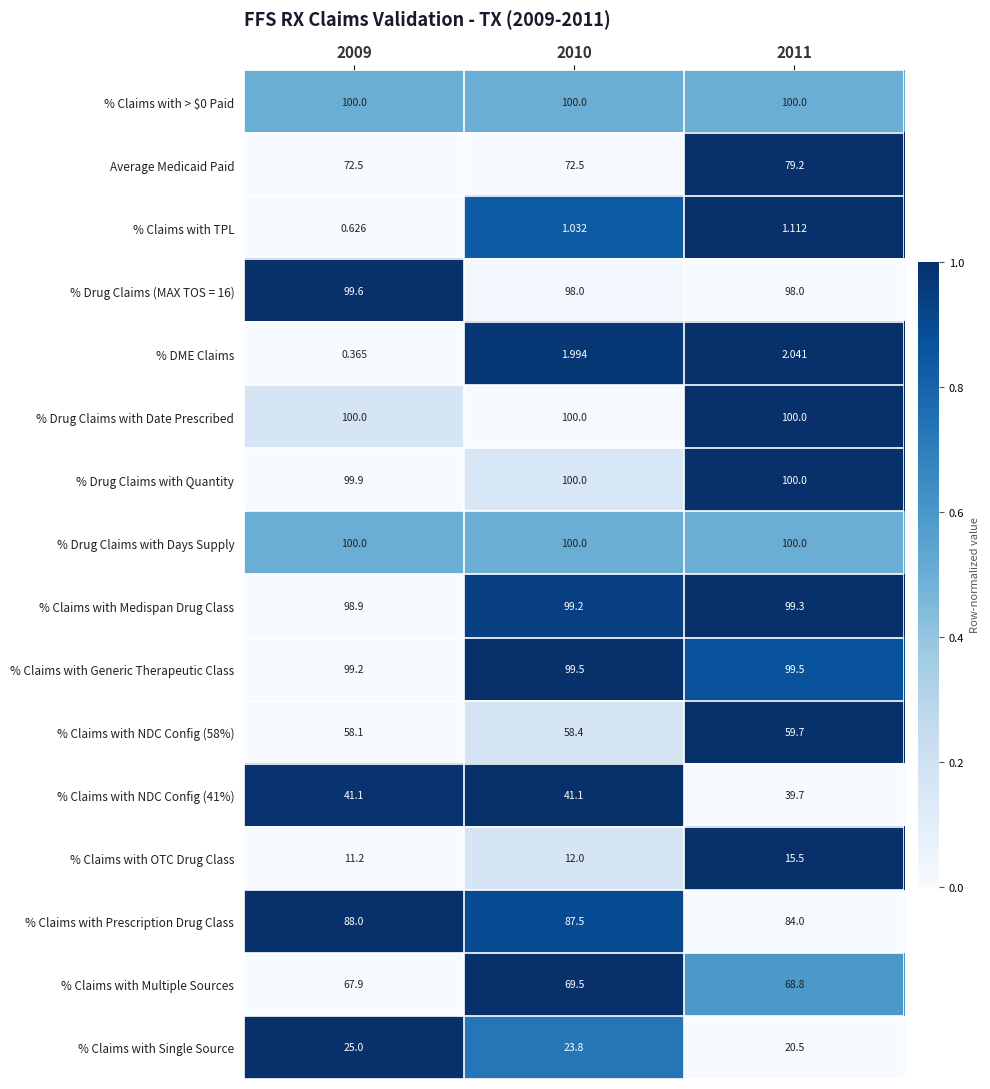

Which series has the widest spread of values?

Average Medicaid Paid